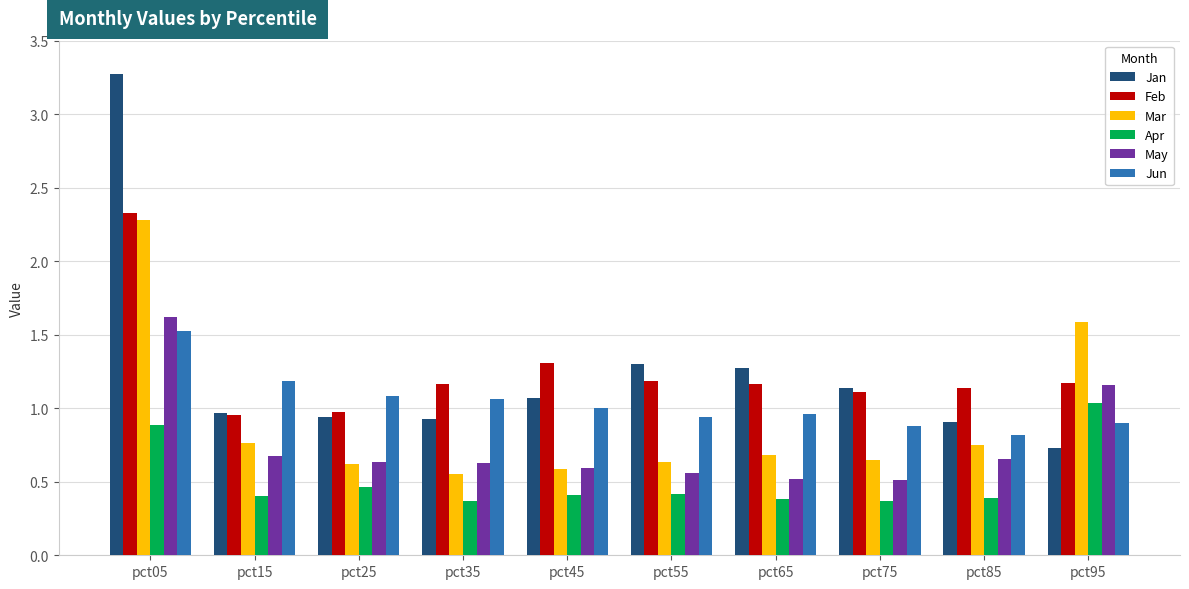

Which series changed the most between pct55 and pct75?

Jan